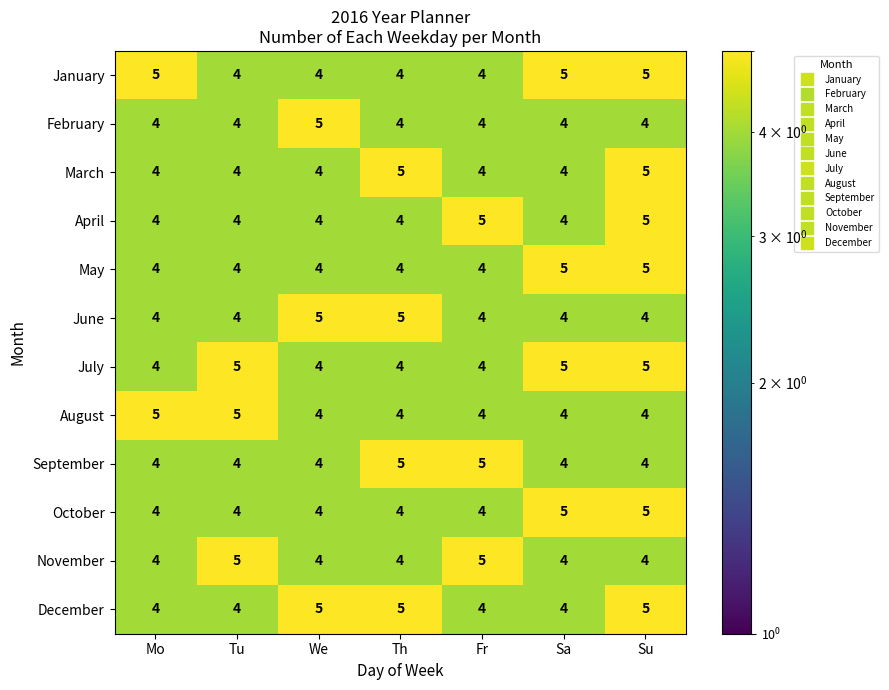

The May series shows 4 at Th. True or false?

True